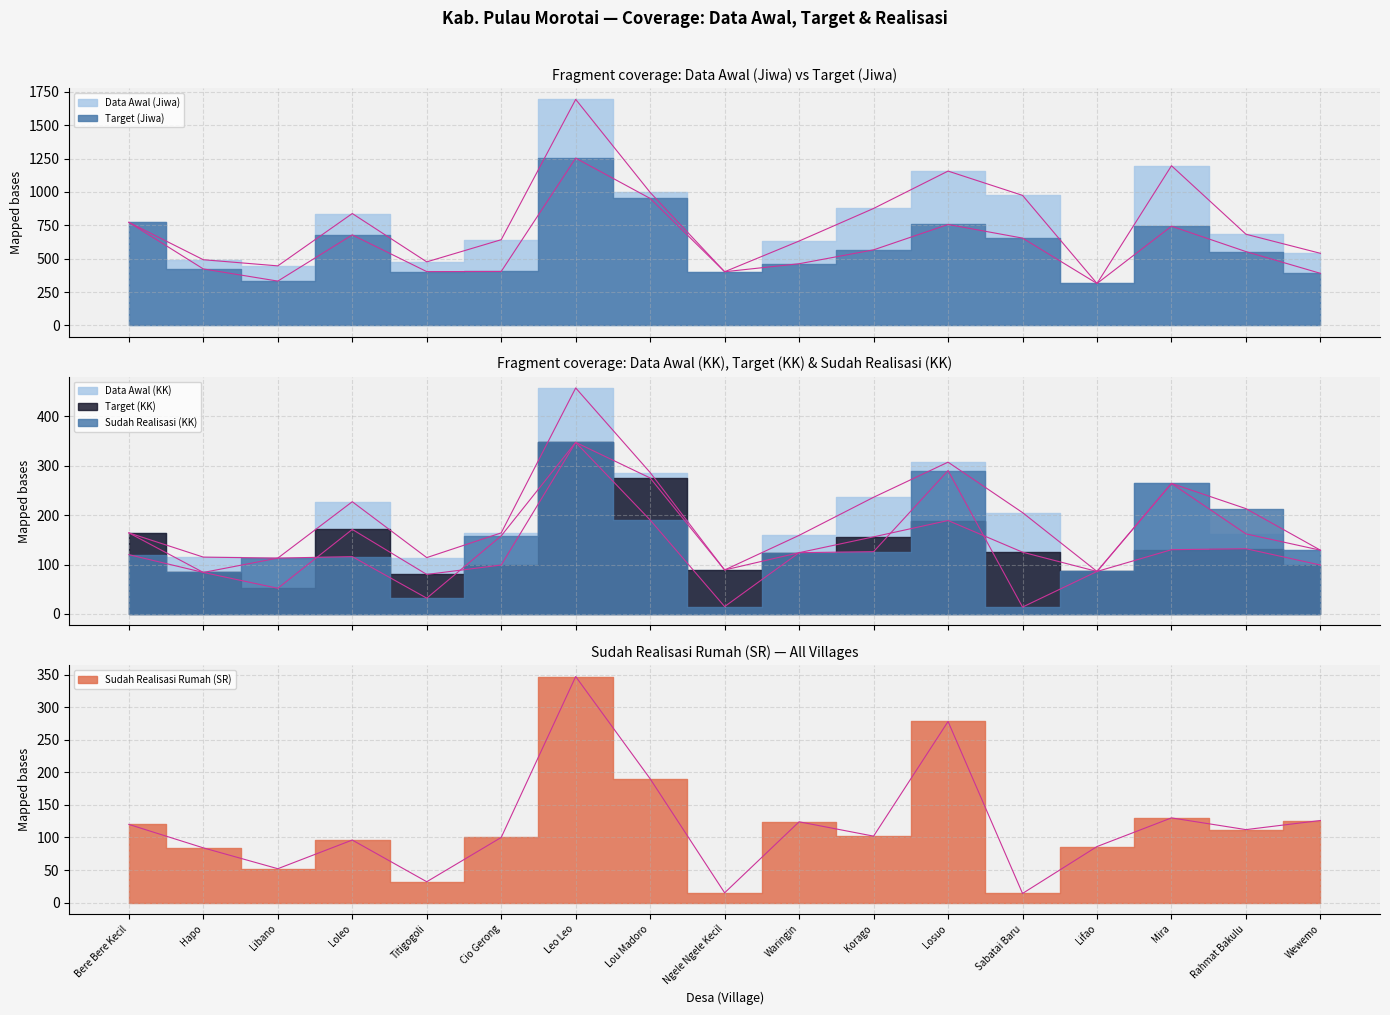

Is the value of Data Awal (Jiwa) at Korago greater than the value of Target (Jiwa) at Mira?

Yes